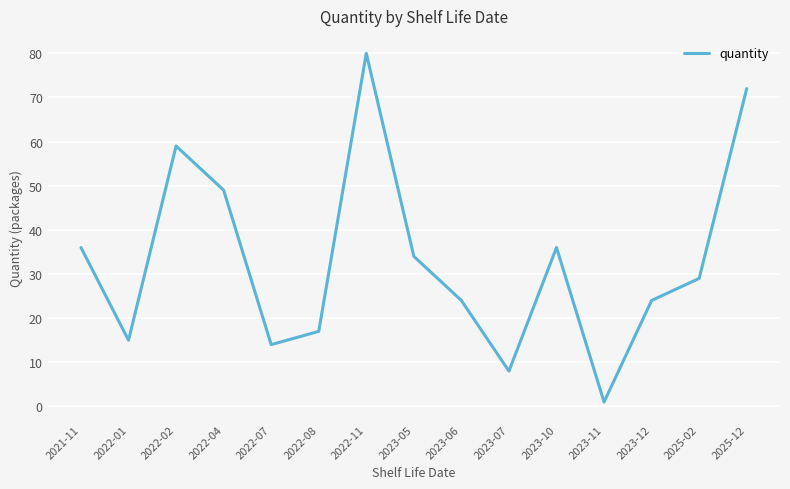

Reading left to right, extract all data points from this chart.

2021-11=36	2022-01=15	2022-02=59	2022-04=49	2022-07=14	2022-08=17	2022-11=80	2023-05=34	2023-06=24	2023-07=8	2023-10=36	2023-11=1	2023-12=24	2025-02=29	2025-12=72